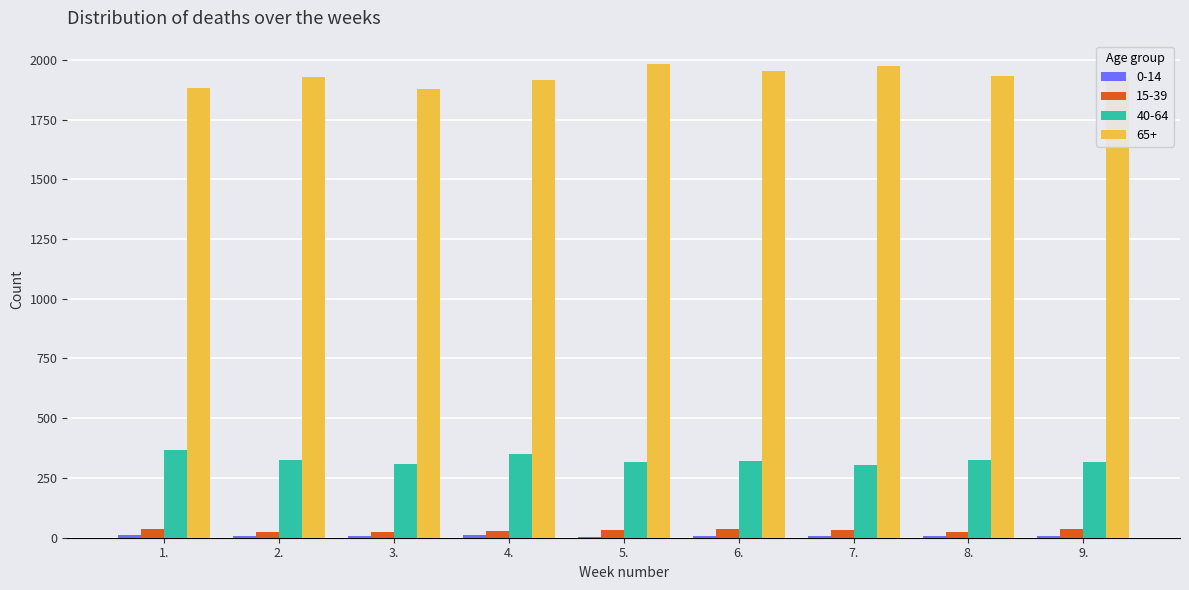

What is the sum of all 65+ values?

17364